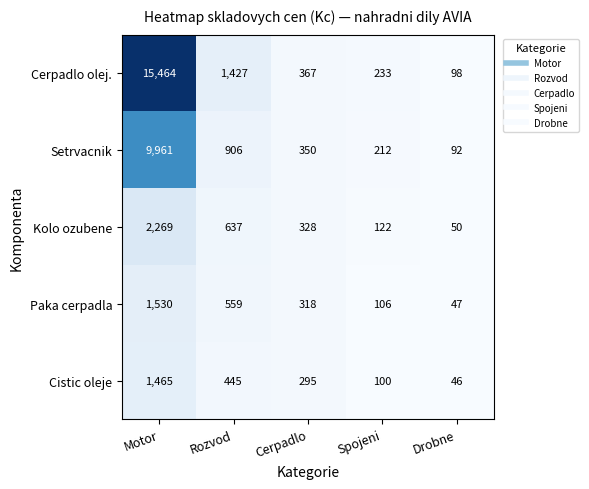

At which category is the sum across all series the highest?

Motor